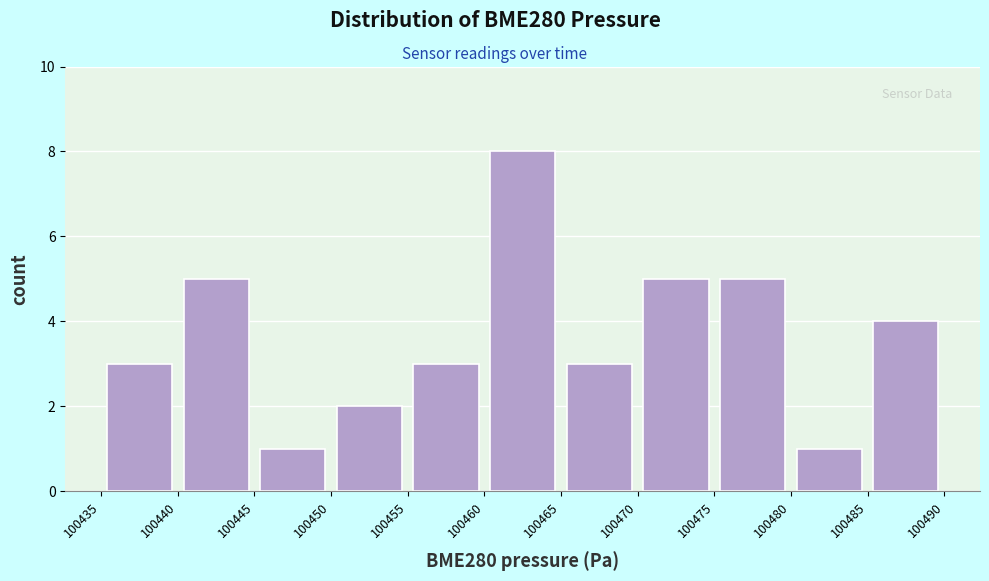

Which range on the x-axis has the tallest bar?

100460 to 100465